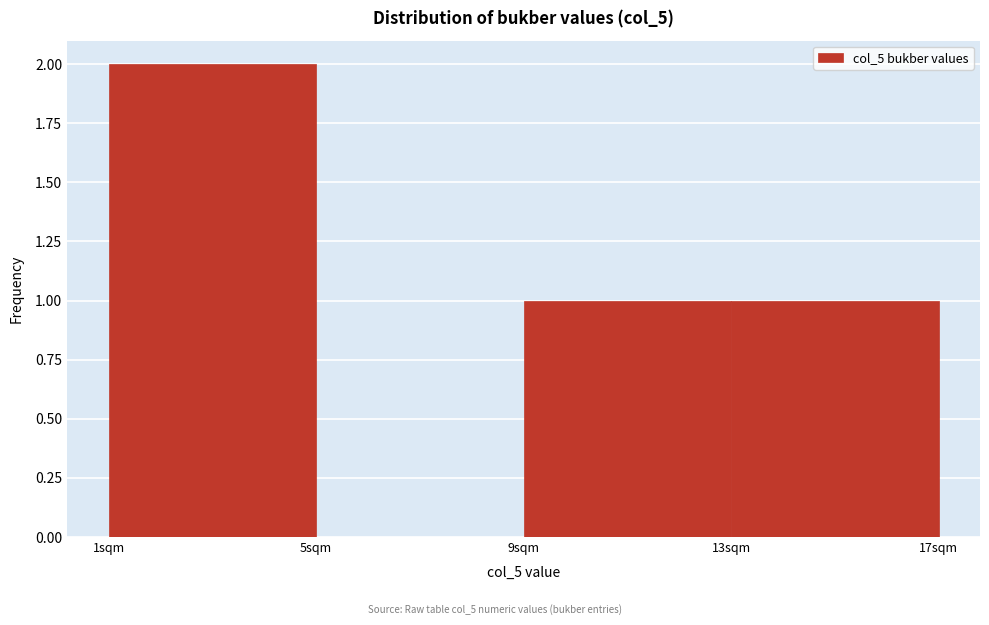

Reading left to right, transcribe this chart: for each bar, give the range it covers on the x-axis and its height. The values are not printed on the chart, so give them approximately, as read against the axis.

1 to 5: 2
5 to 9: 0
9 to 13: 1
13 to 17: 1